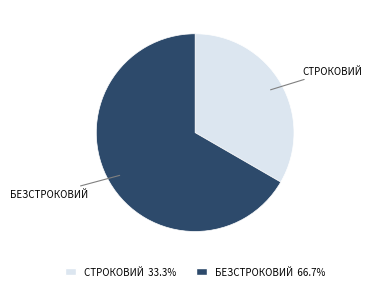

How many slices are in this pie chart?

2